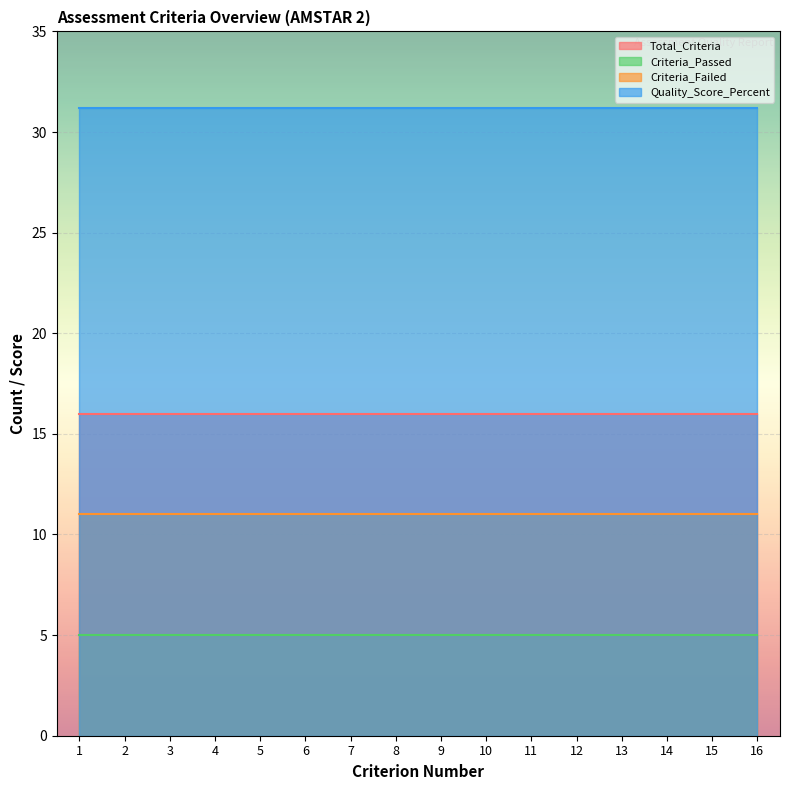

Reading left to right, what are all the values shown in this chart?

Total_Criteria: 1=16.0	2=16.0	3=16.0	4=16.0	5=16.0	6=16.0	7=16.0	8=16.0	9=16.0	10=16.0	11=16.0	12=16.0	13=16.0	14=16.0	15=16.0	16=16.0
Criteria_Passed: 1=5.0	2=5.0	3=5.0	4=5.0	5=5.0	6=5.0	7=5.0	8=5.0	9=5.0	10=5.0	11=5.0	12=5.0	13=5.0	14=5.0	15=5.0	16=5.0
Criteria_Failed: 1=11.0	2=11.0	3=11.0	4=11.0	5=11.0	6=11.0	7=11.0	8=11.0	9=11.0	10=11.0	11=11.0	12=11.0	13=11.0	14=11.0	15=11.0	16=11.0
Quality_Score_Percent: 1=31.2	2=31.2	3=31.2	4=31.2	5=31.2	6=31.2	7=31.2	8=31.2	9=31.2	10=31.2	11=31.2	12=31.2	13=31.2	14=31.2	15=31.2	16=31.2